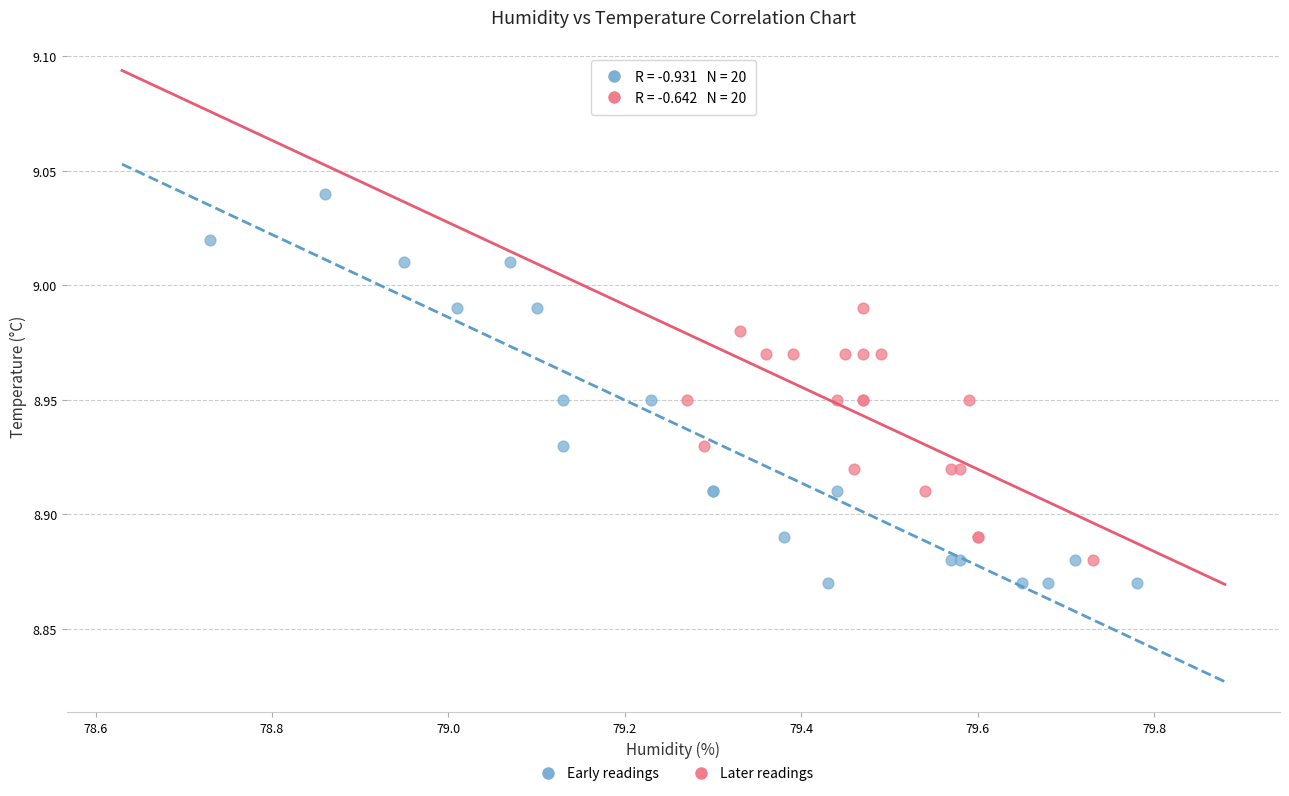

Which series contains the lowest Y value?

Early readings